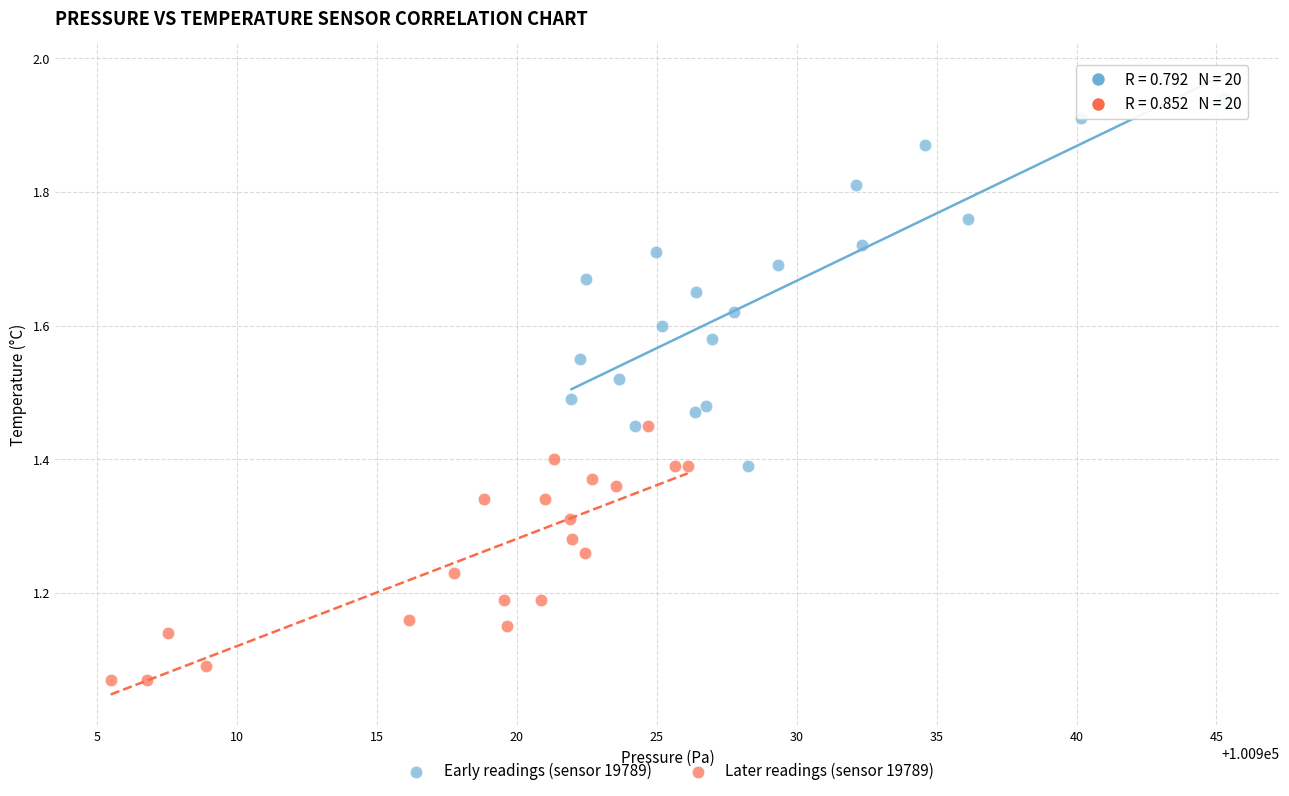

Which series contains the highest Y value?

Early readings (sensor 19789)